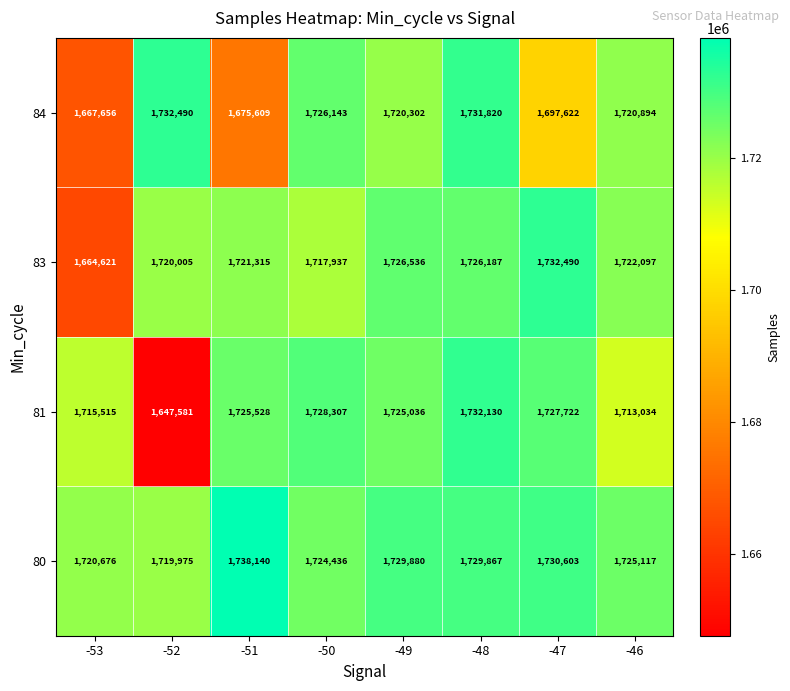

Is the value of 83 at -52 greater than the value of 84 at -46?

No